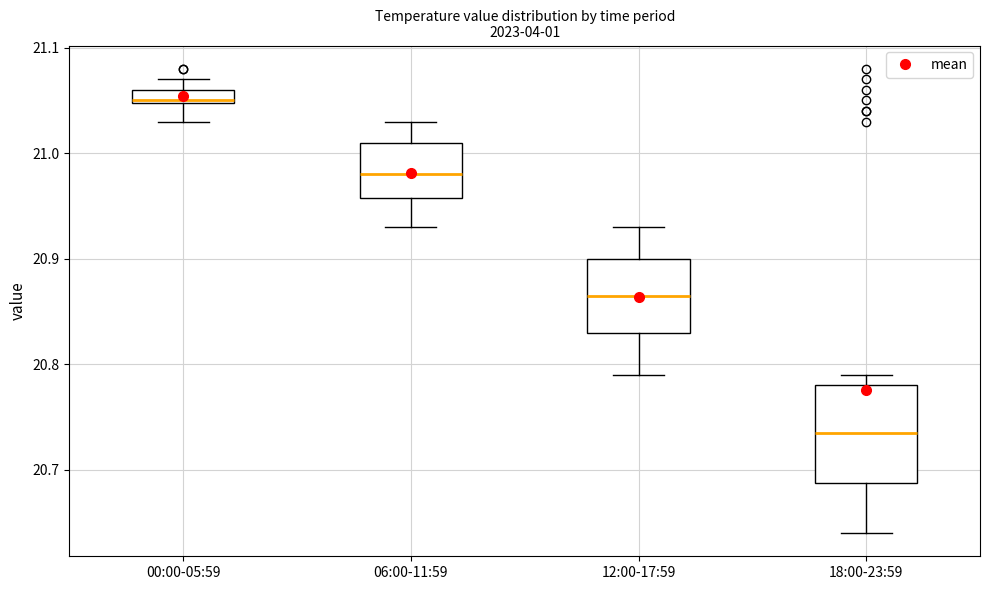

Which box has the highest median line?

00:00-05:59